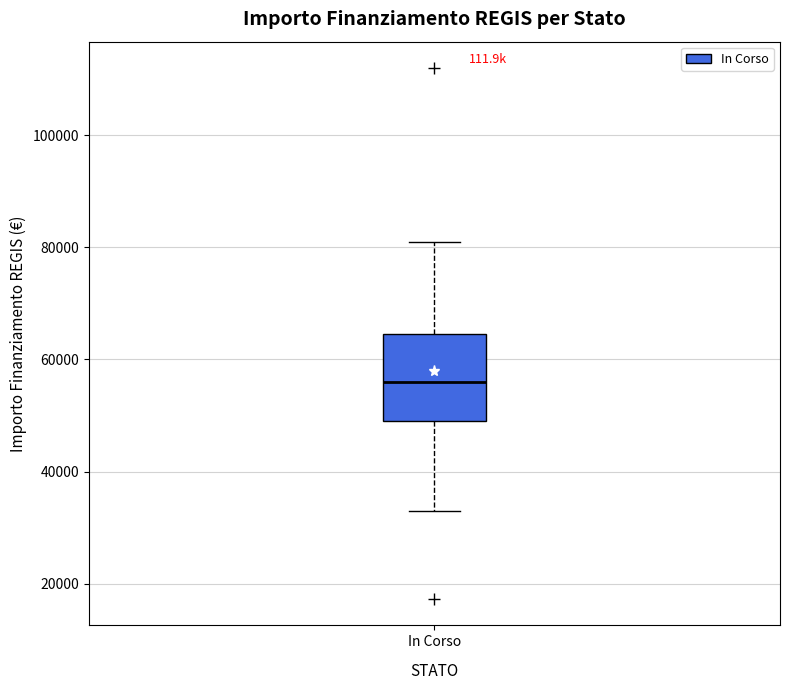

Transcribe this box plot: give where the median line is, the range the box spans, and where the two whiskers end, as read against the y-axis. The values are not printed on the chart, so give them approximately, as read against the axis.

median 56000, box 50000 to 64000, whiskers 32000 to 80000